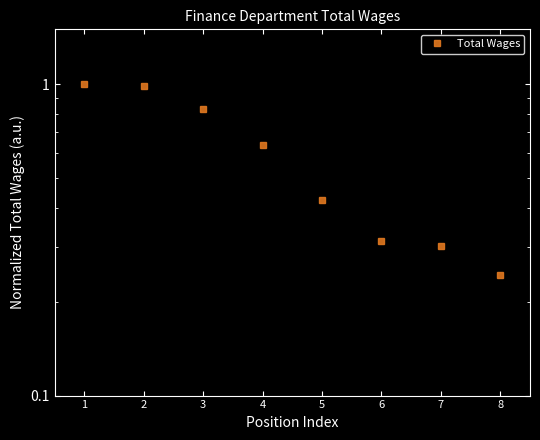

Reading right to left, extract all data points from this chart.

8=0.2	7=0.3	6=0.3	5=0.4	4=0.6	3=0.8	2=1.0	1=1.0